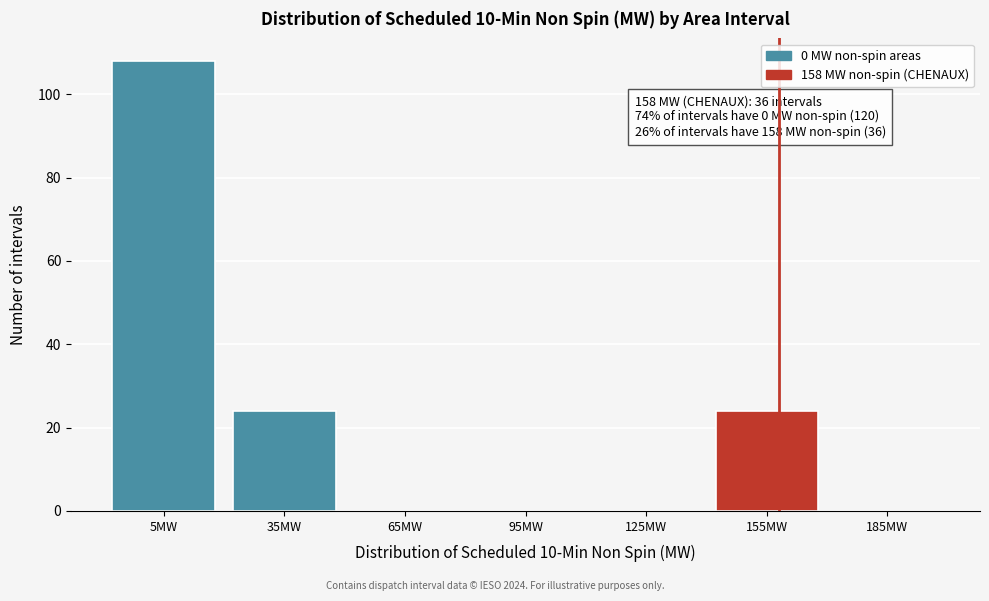

Which range on the x-axis has the tallest bar?

-10 to 20